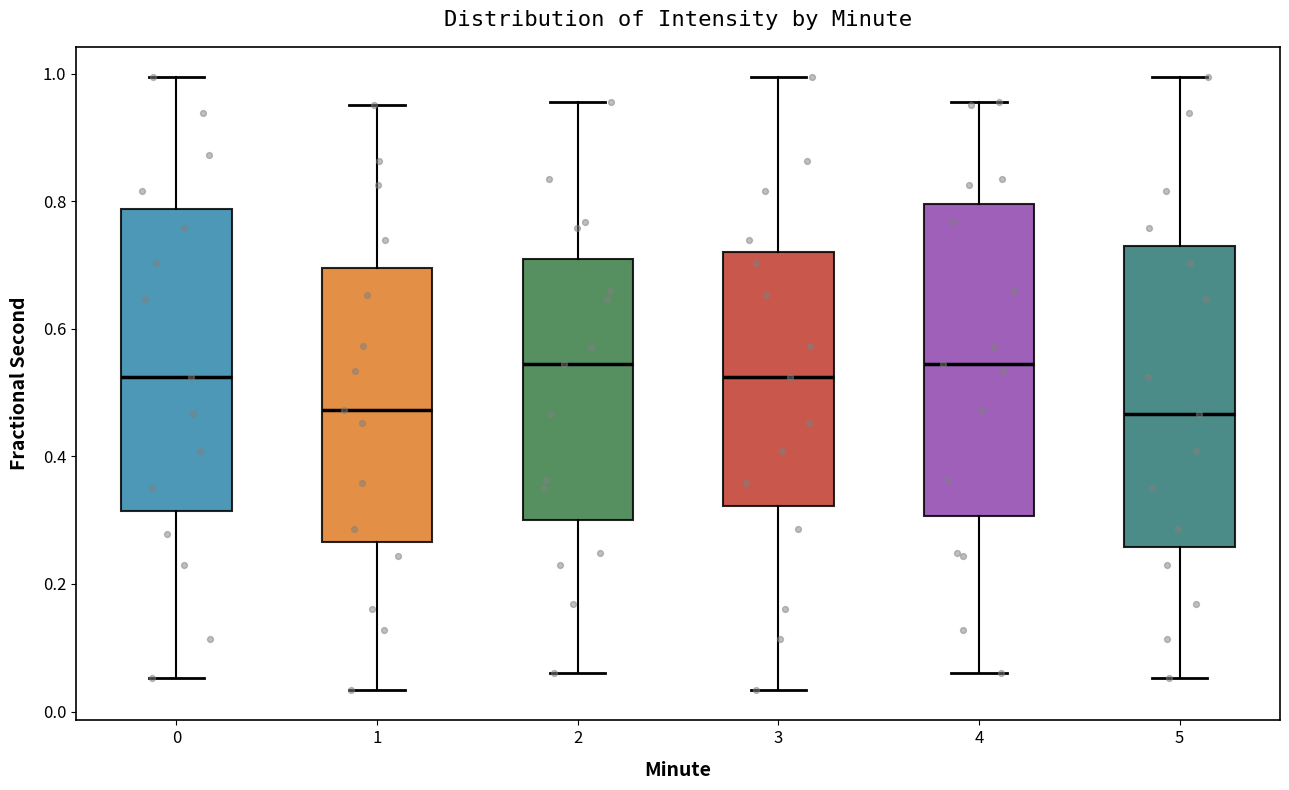

Where does the upper whisker of the box at x = 2 end on the y-axis? The values are not printed on the chart, so give them approximately, as read against the axis.

0.96